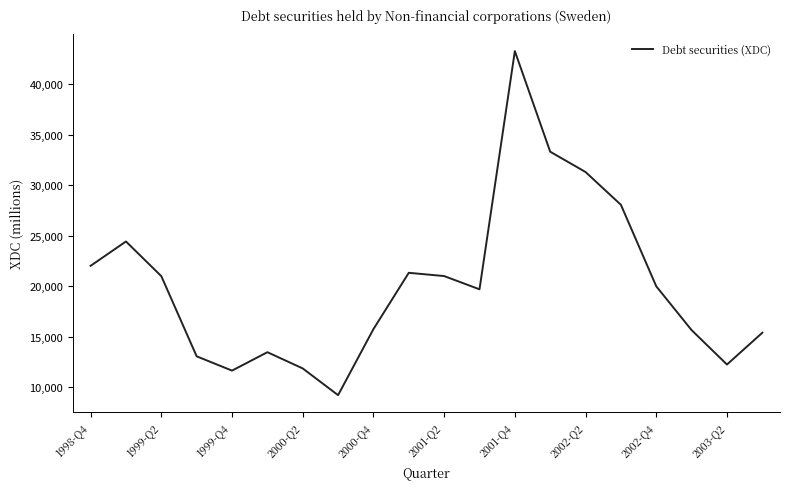

What is the smallest value displayed?

9238